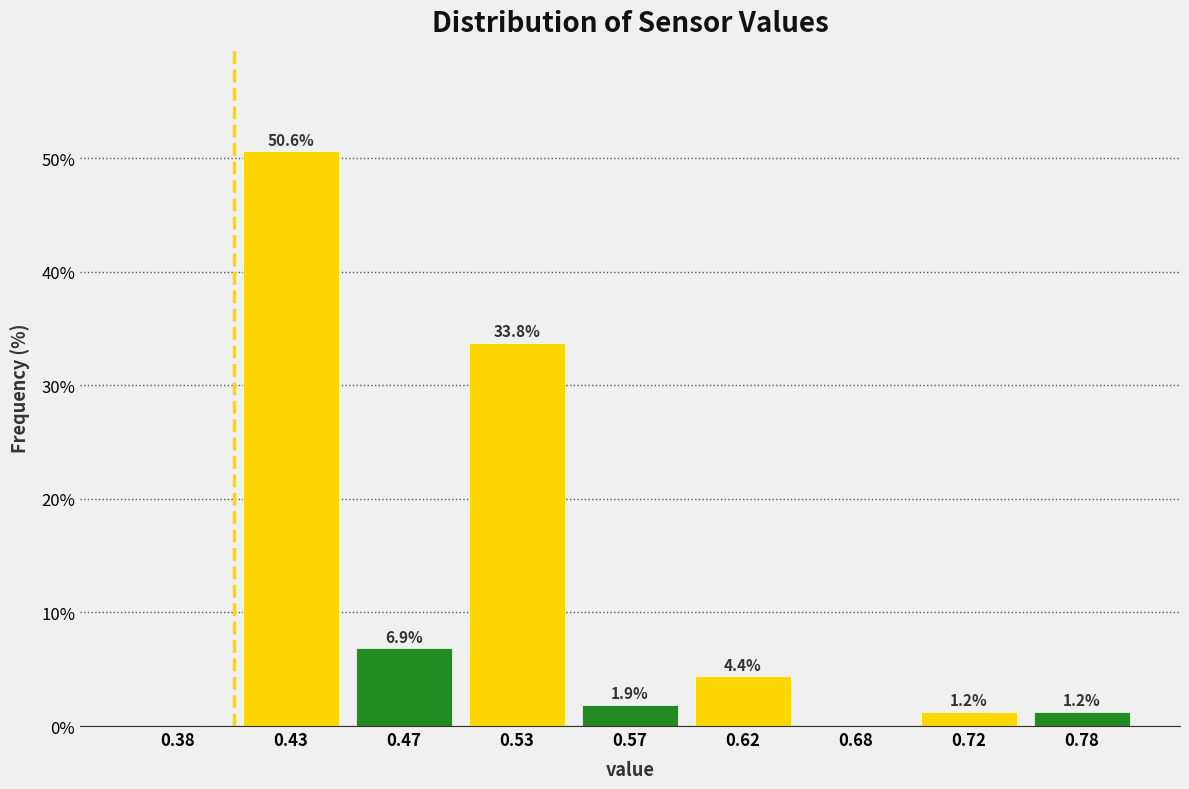

Where is the data nearest to the value 25?

0.53